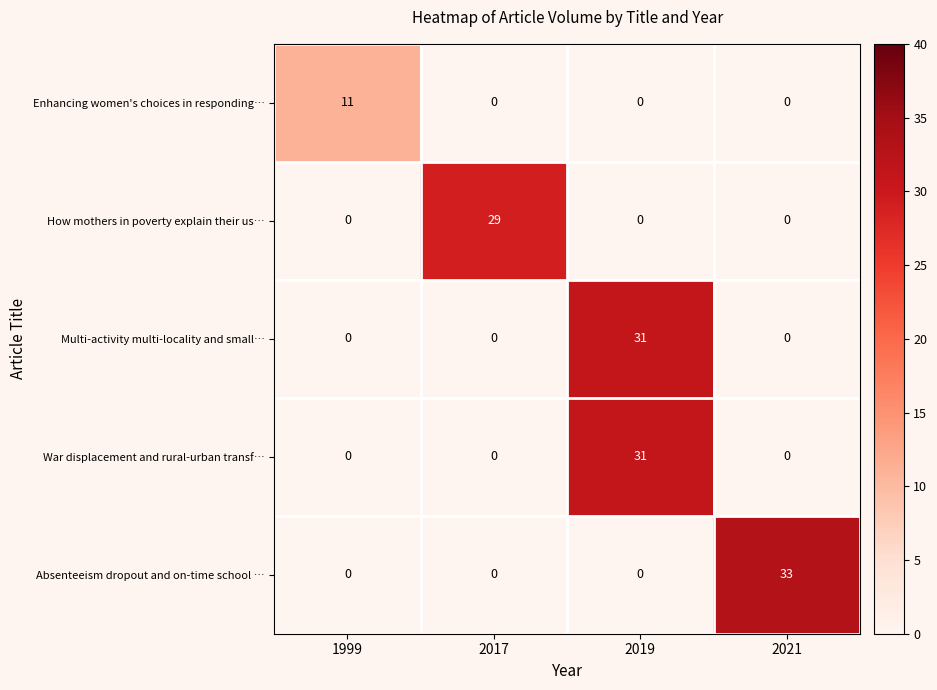

What is the difference between the maximum and minimum values in the How mothers in poverty explain their us… series?

29